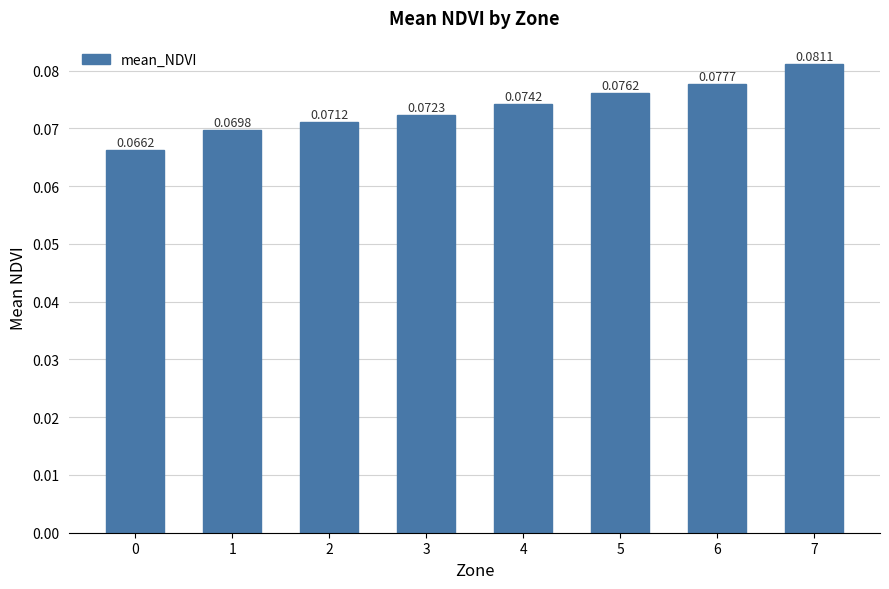

List the labels in order of value, smallest first.

0, 1, 2, 3, 4, 5, 6, 7